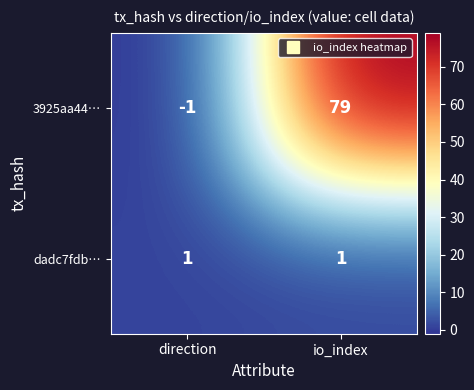

Which series has the largest total across all categories?

3925aa44…